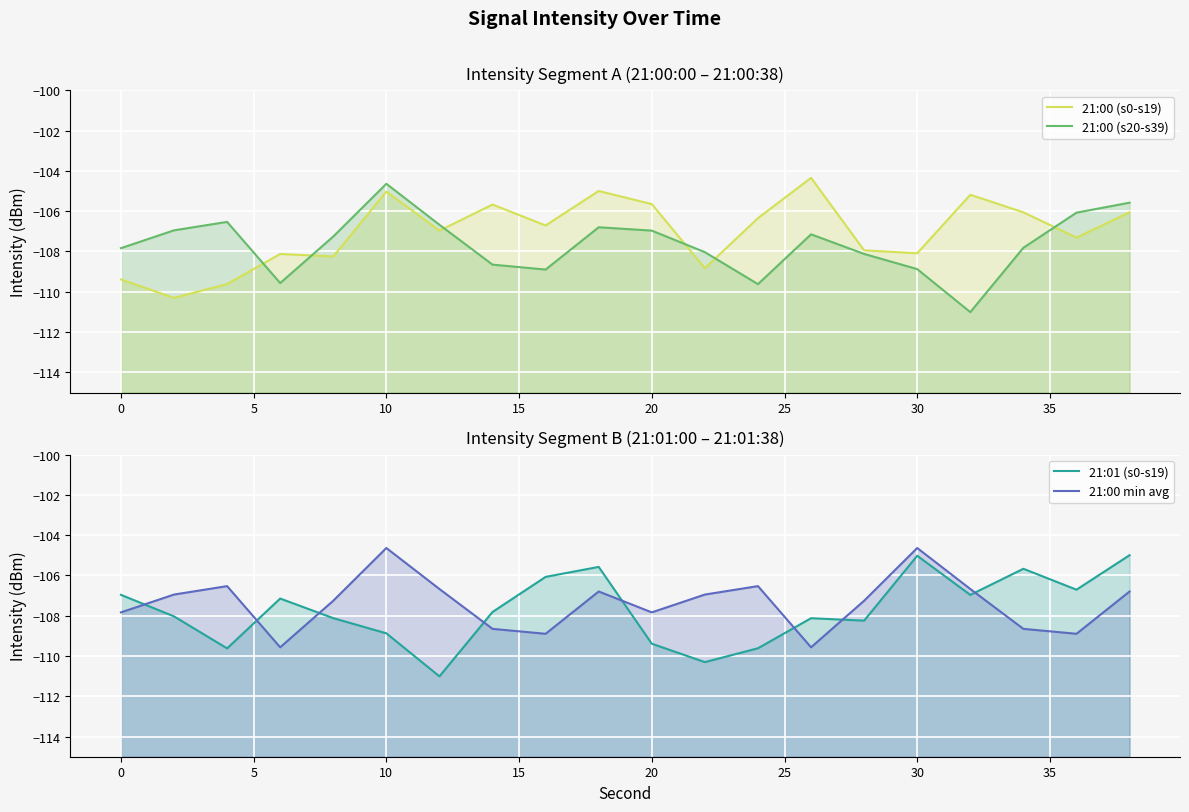

What is the lowest value of the 21:00 (s0-s19) series?

-110.3